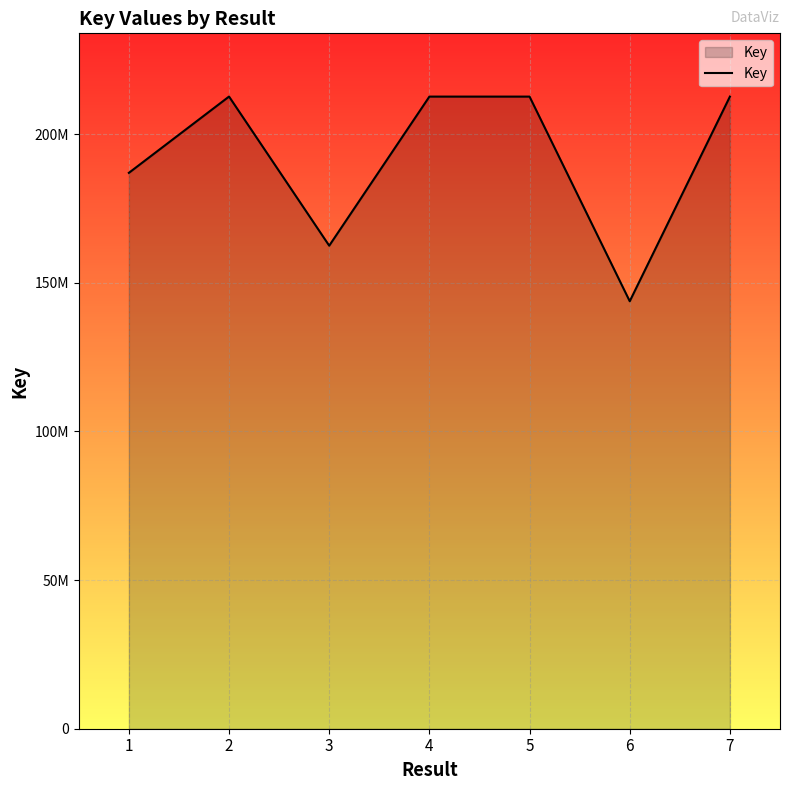

Does the chart have visible grid lines?

Yes